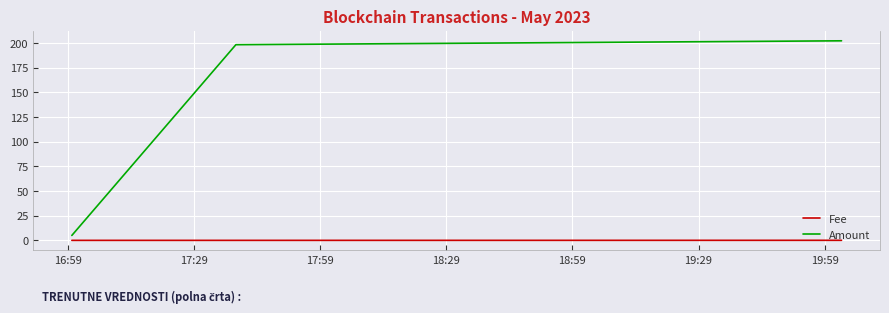

Which series has the largest total across all categories?

Amount